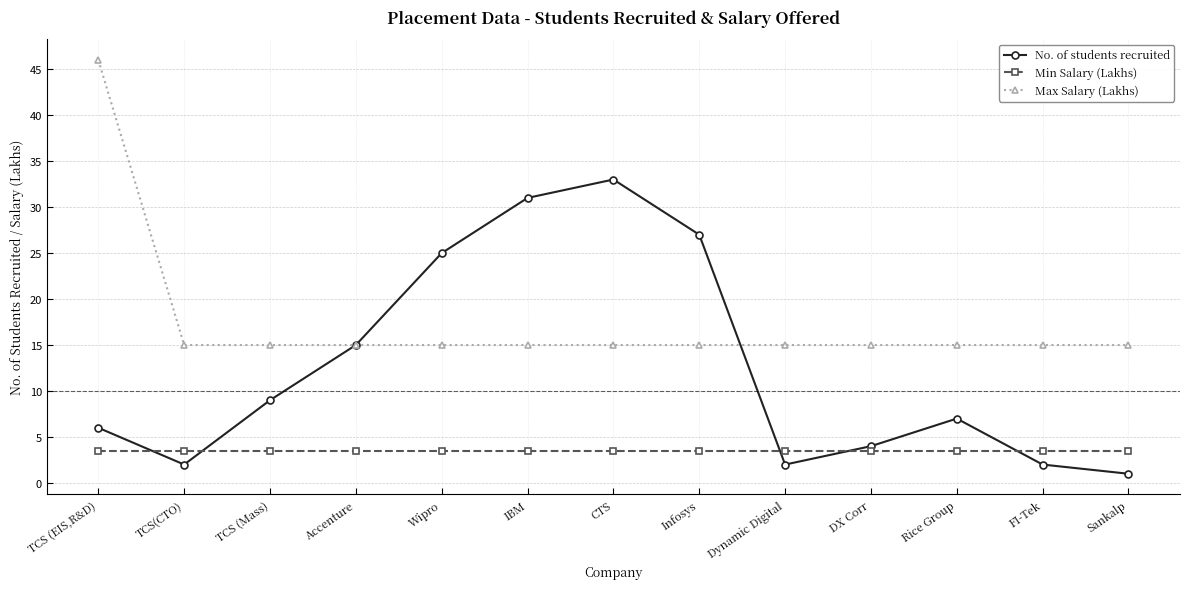

At TCS (Mass), list the series in order from smallest to largest.

Min Salary (Lakhs), No. of students recruited, Max Salary (Lakhs)